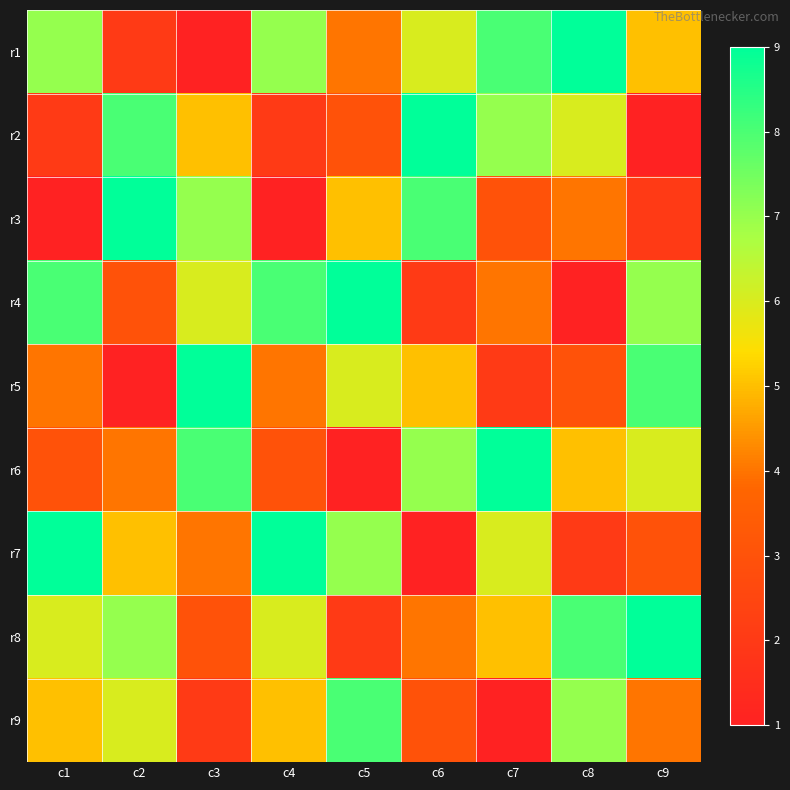

What is the difference between the highest and lowest values at c3?

8